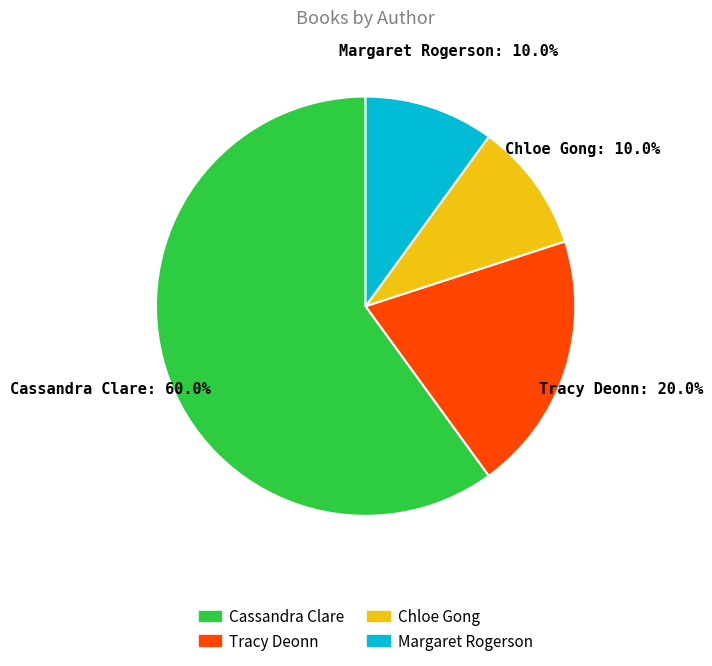

What is the largest slice in the pie chart?

Cassandra Clare